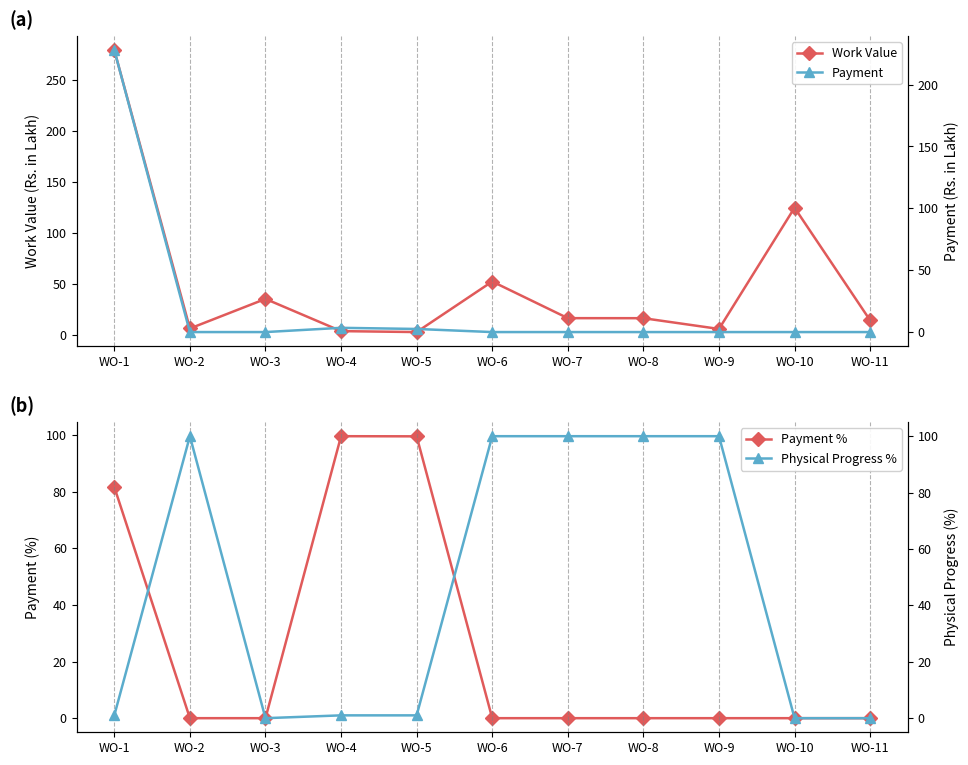

Does the chart have visible grid lines?

No